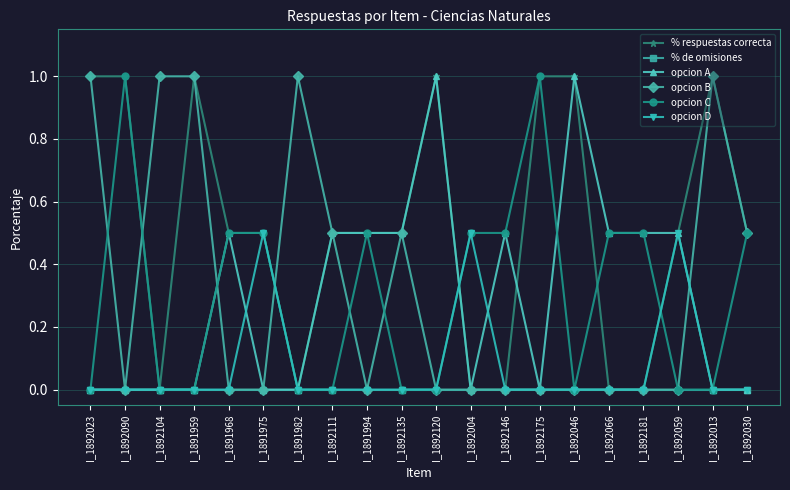

Is it true that % respuestas correcta equals 0.1 at I_1891994?

False